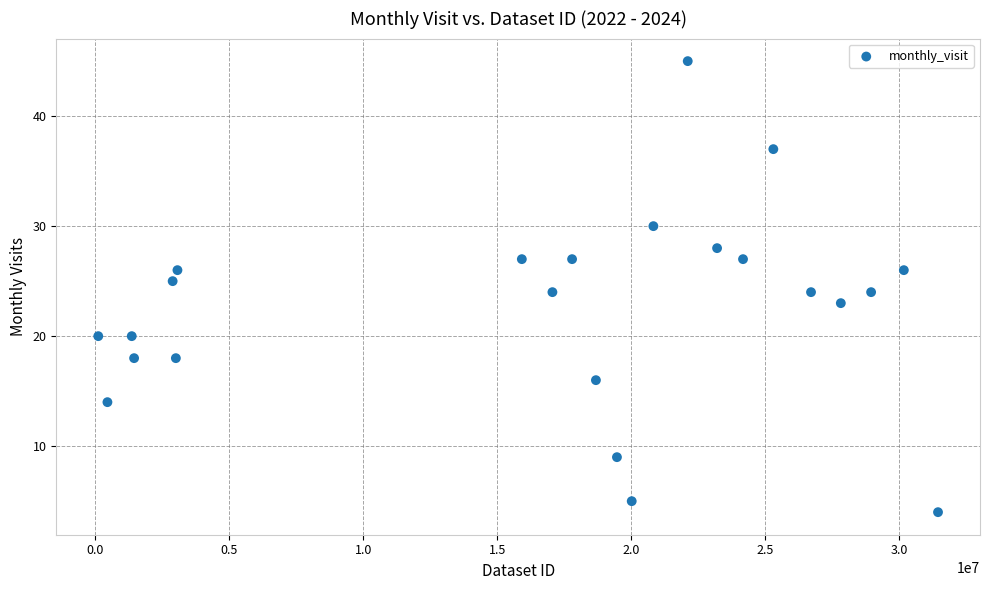

What is the range of X values (max minus min)?

31328221